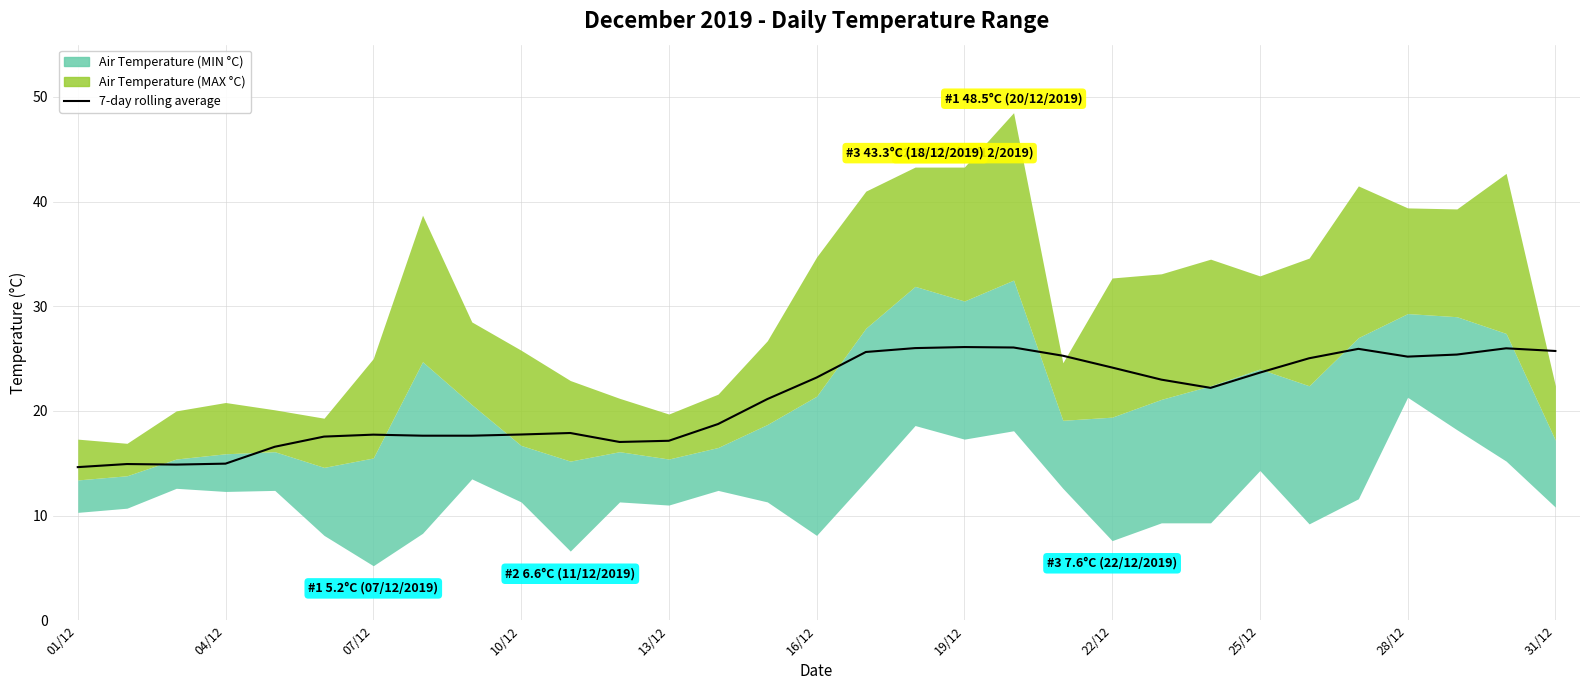

The value at 25 is 17.4. True or false?

False